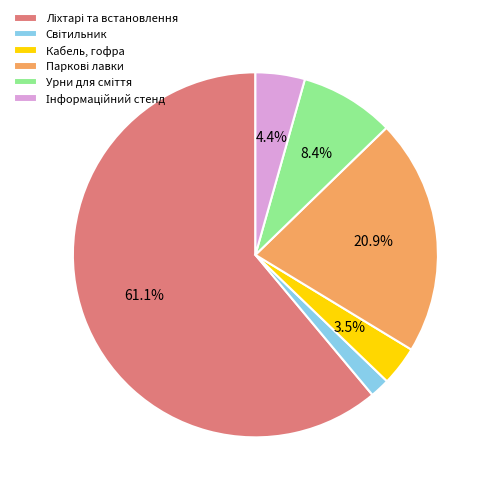

Is there a majority slice in this chart?

Yes